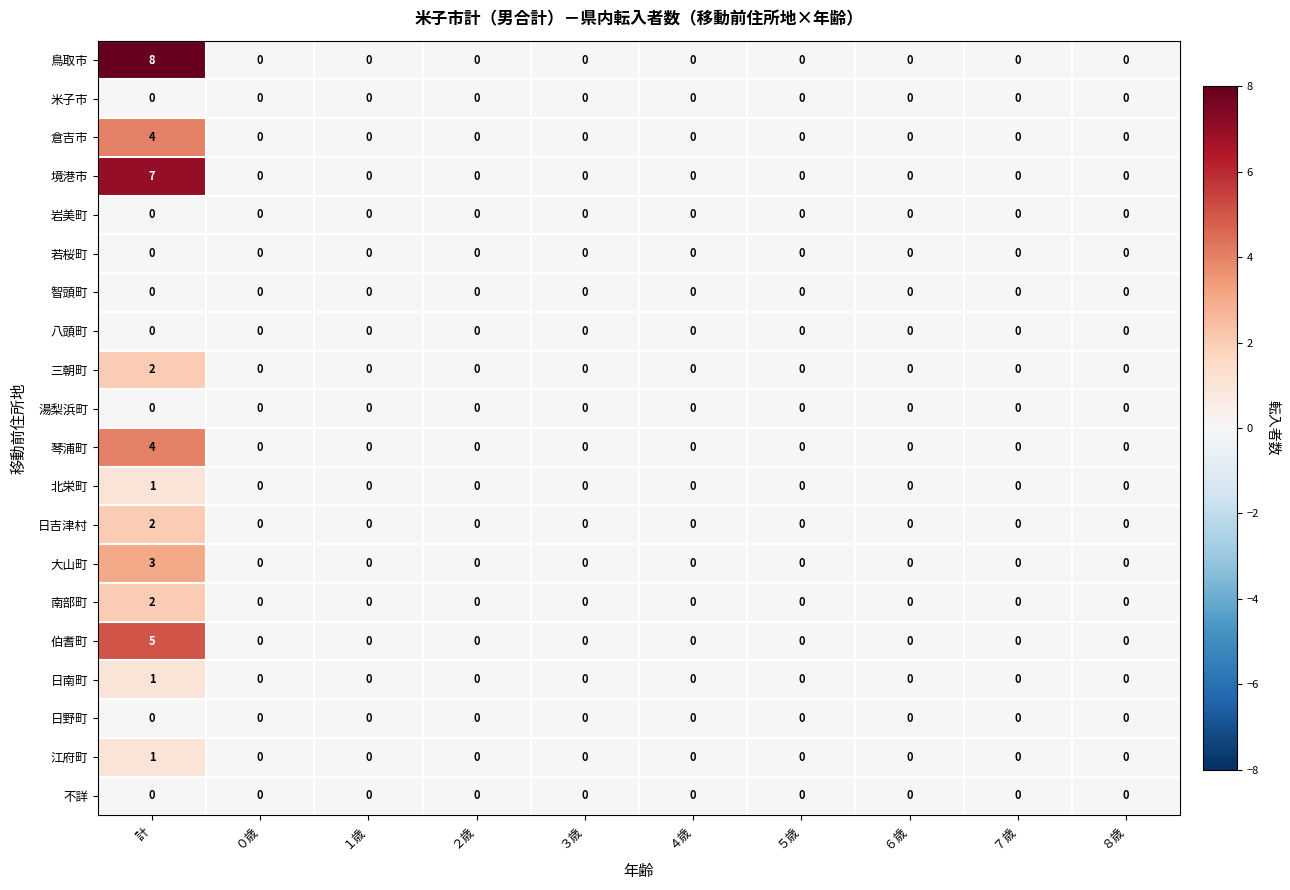

What is the difference between the highest and lowest values at 計?

8